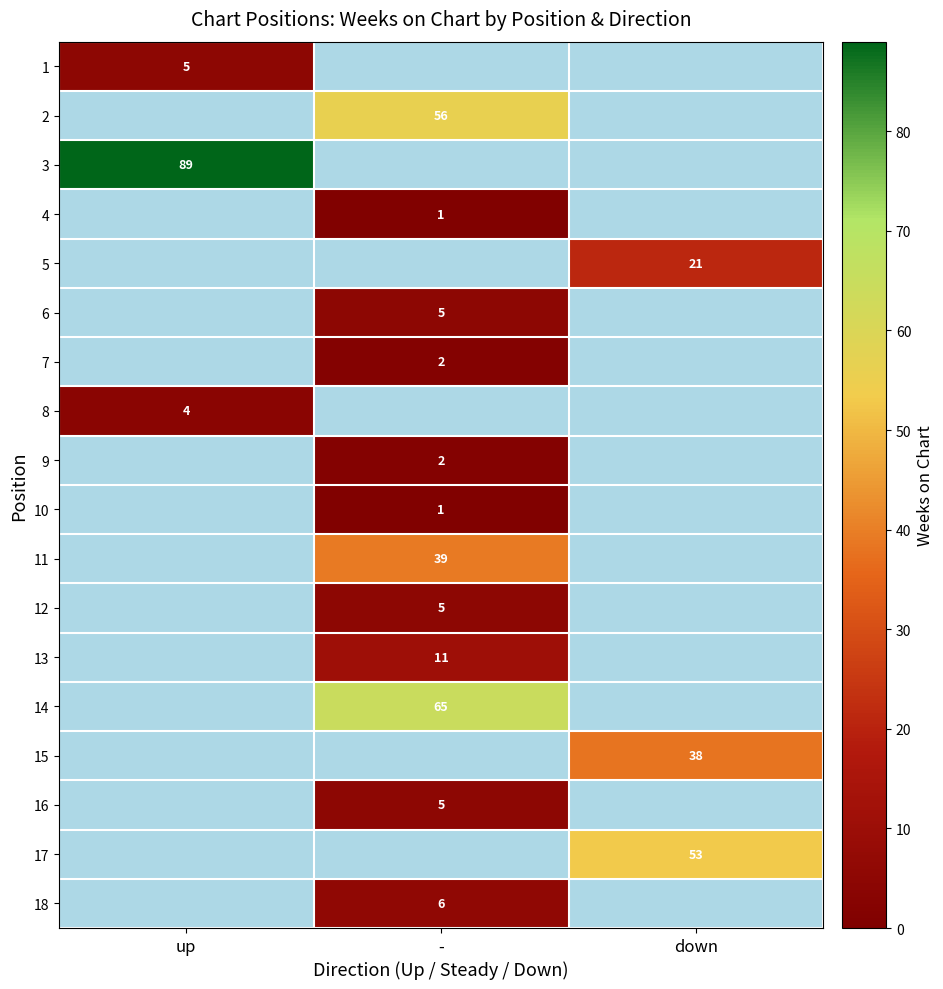

The value of 1 at up is 3. True or false?

False